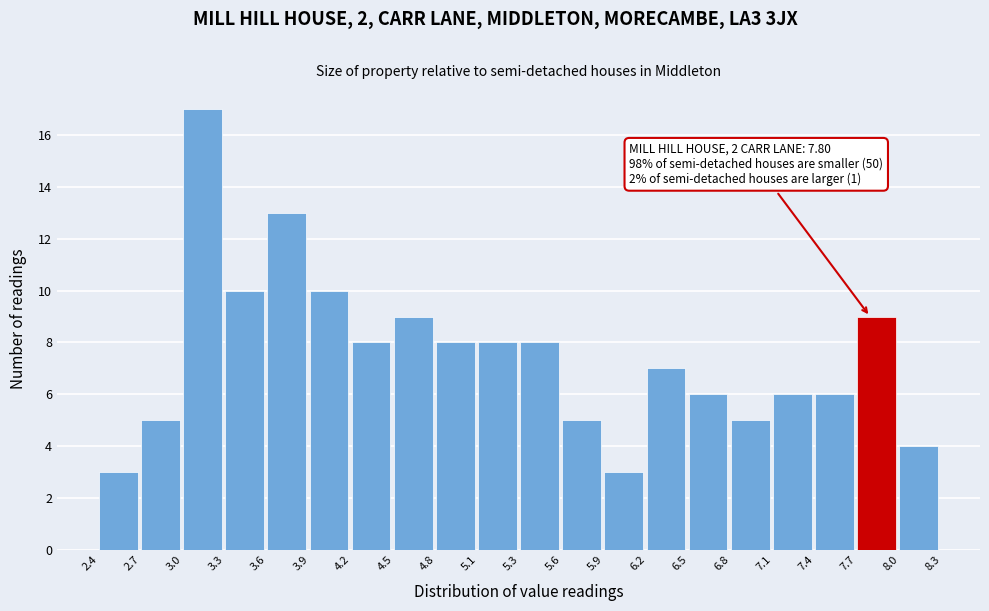

Which range on the x-axis has the tallest bar?

3.0 to 3.3